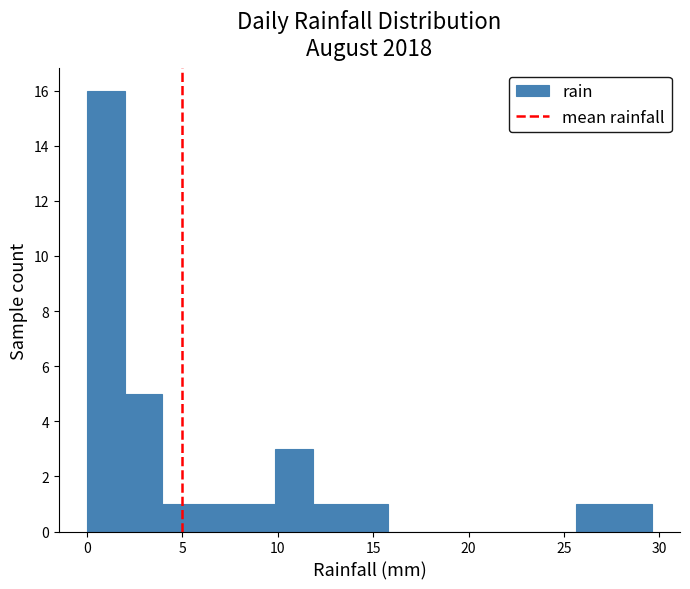

Read against the x-axis, roughly where is the centre of the tallest bar?

1.0